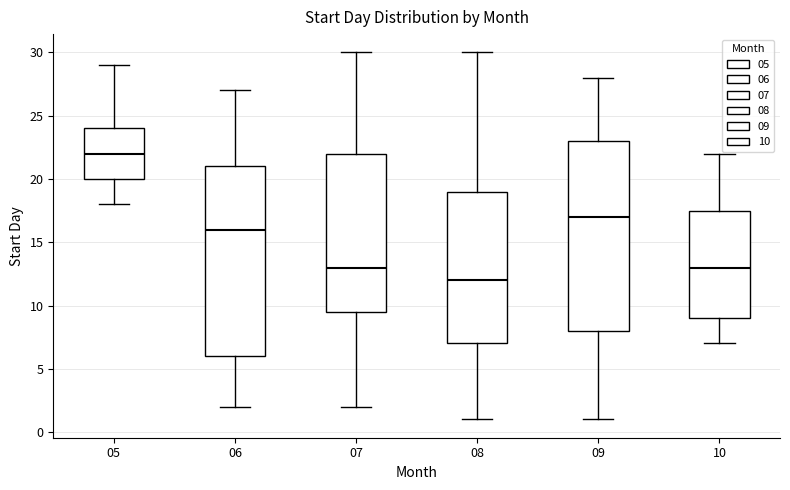

Where is the lower edge of the box at x = 08 on the y-axis? The values are not printed on the chart, so give them approximately, as read against the axis.

7.0